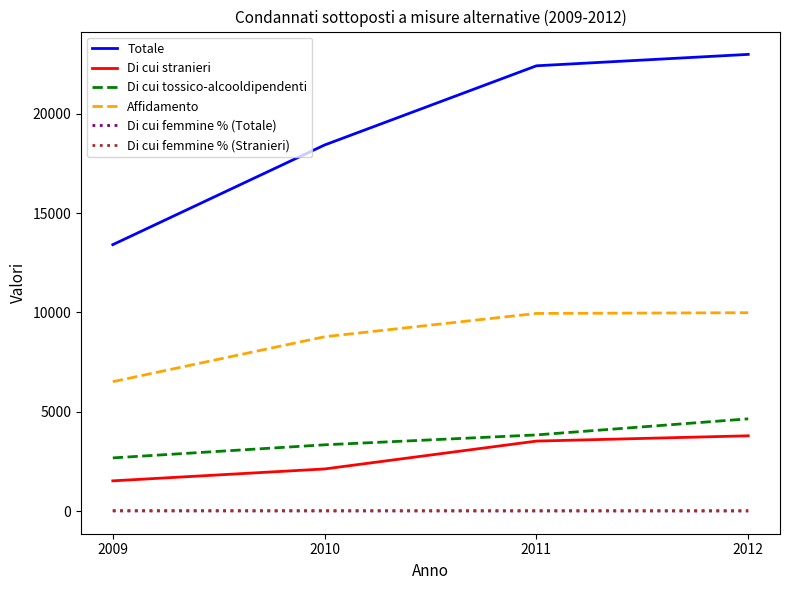

What is the total value across all series at 2012?

41439.1